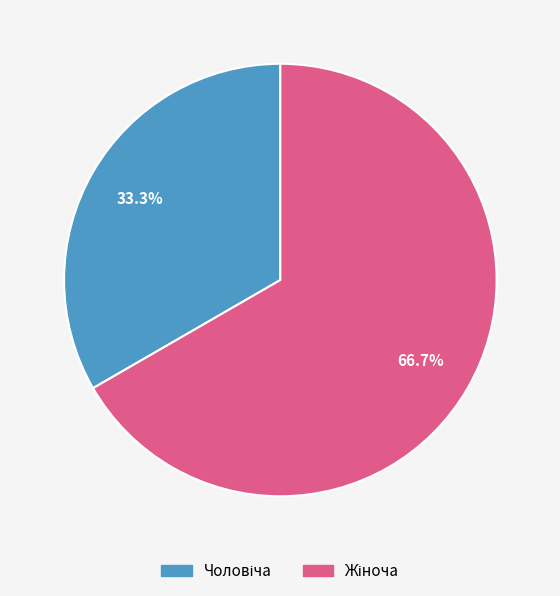

Is there any slice that represents more than half of the pie?

Yes